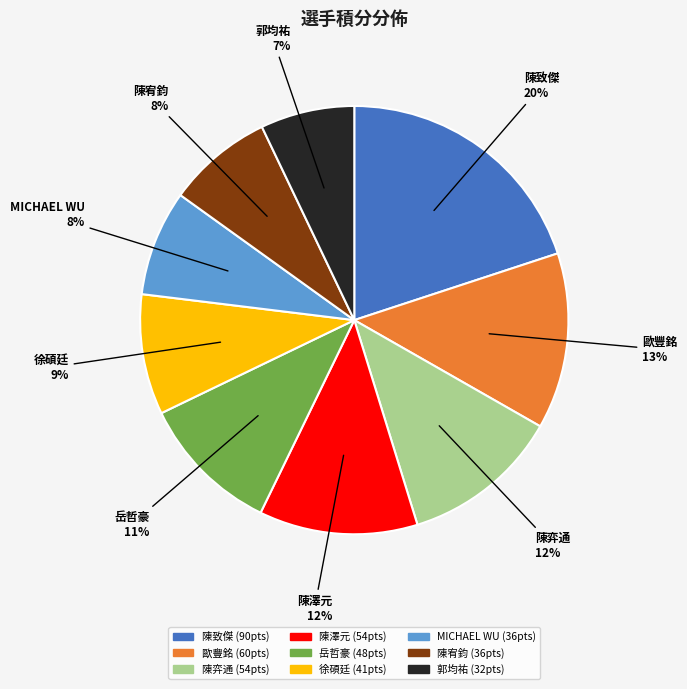

Which slice is the smallest?

郭均祐